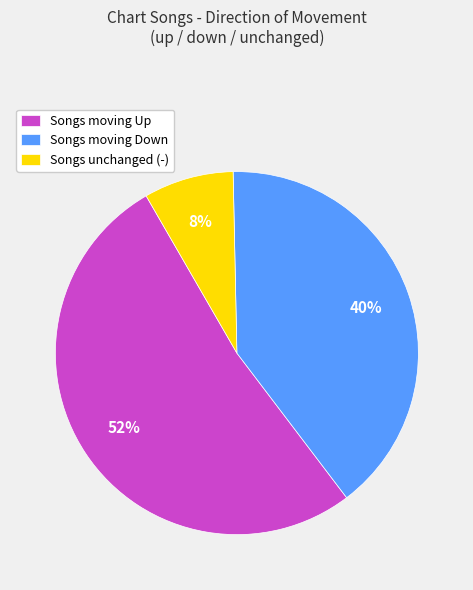

Is there a majority slice in this chart?

Yes